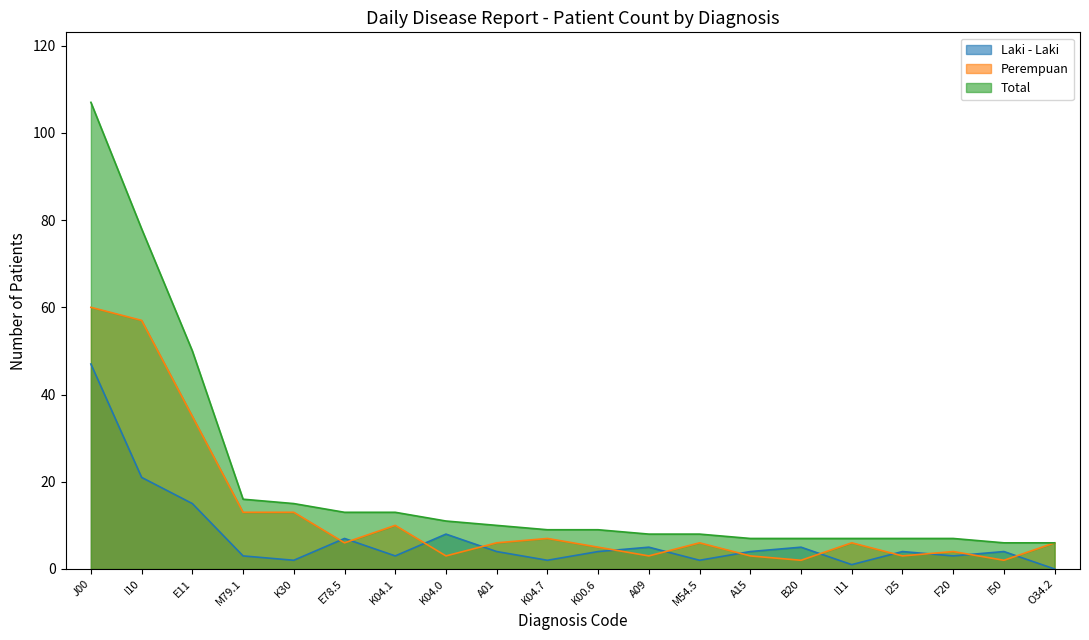

What are all the series names shown in the legend?

Laki - Laki, Perempuan, Total